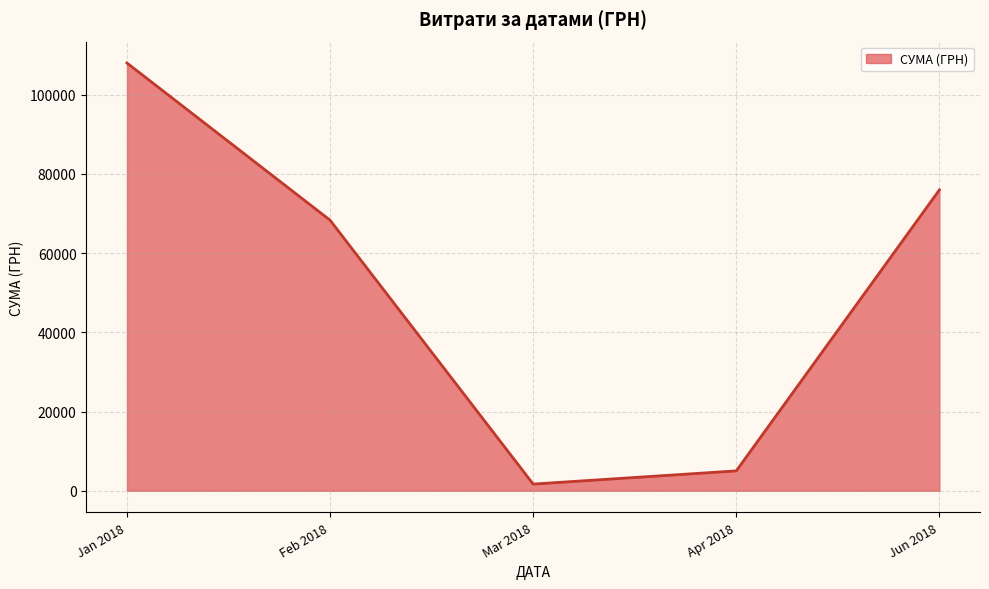

Reading left to right, list all the values displayed in this chart.

Jan 2018=108036.9	Feb 2018=68334.9	Mar 2018=1673.9	Apr 2018=5008.6	Jun 2018=75982.4